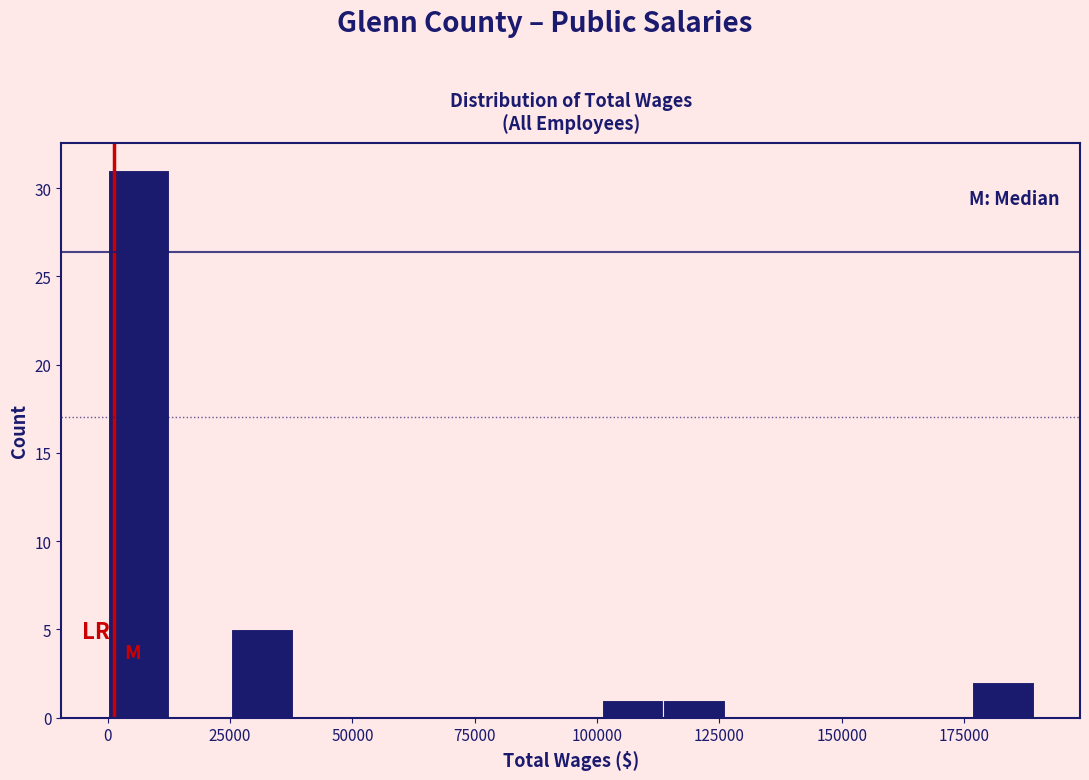

Read against the x-axis, roughly where is the centre of the tallest bar?

5000